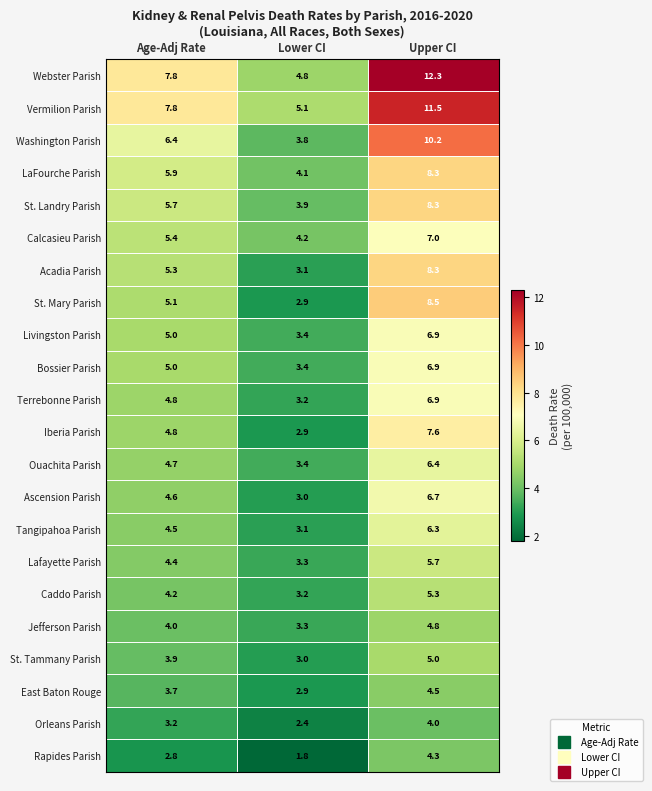

What is the spread (max minus min) of values at Lower CI?

3.3